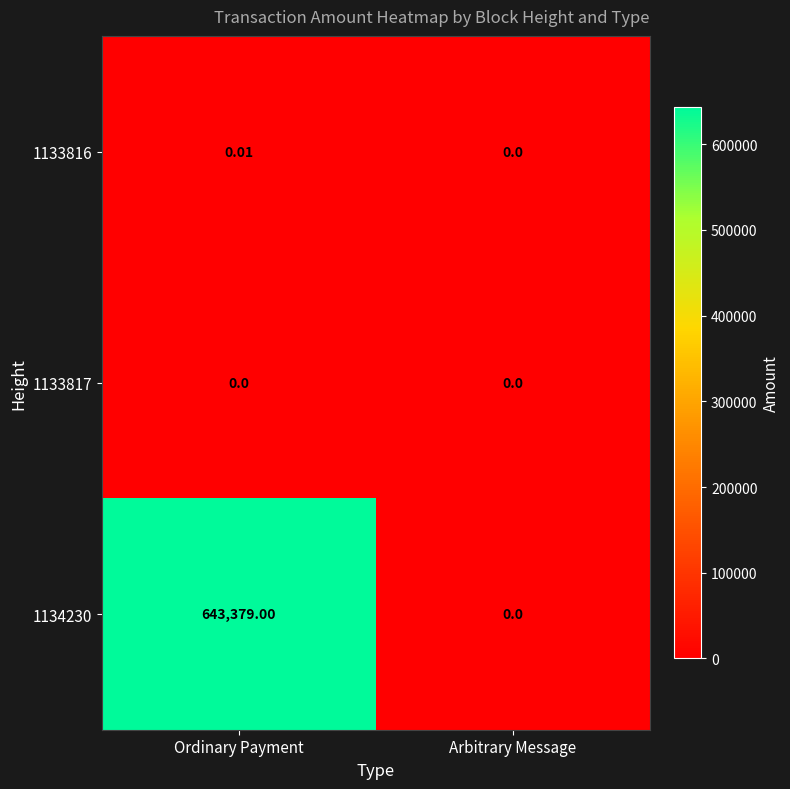

Which category has the highest value across all series?

Ordinary Payment